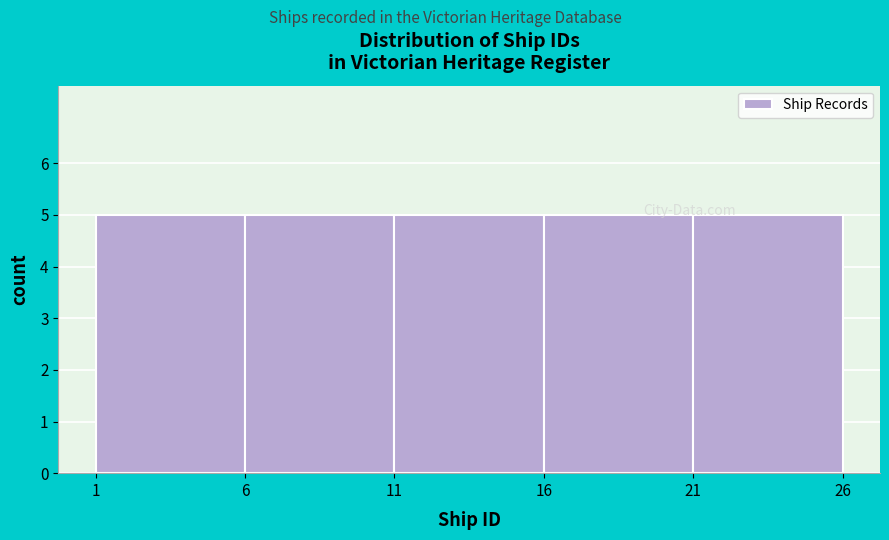

What is the height of the bar covering 21 to 26 on the x-axis? The values are not printed on the chart, so give them approximately, as read against the axis.

5